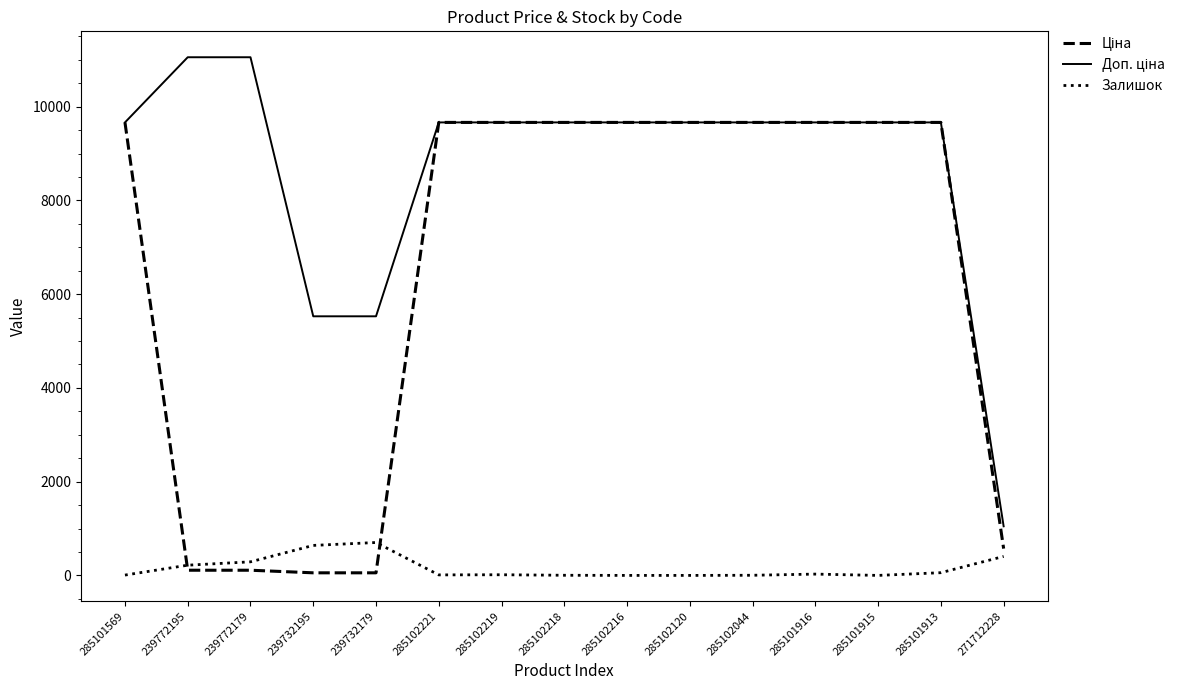

Does the chart display data point markers on the line(s)?

No